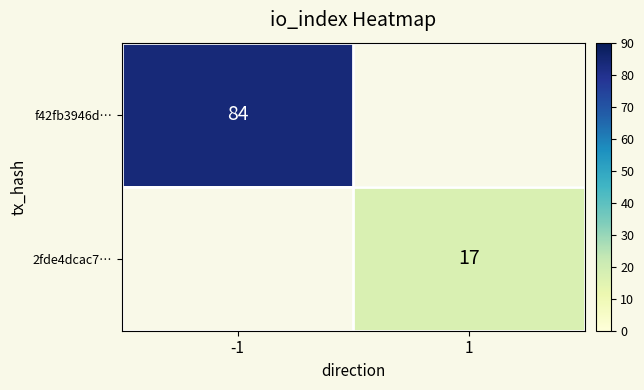

True or false: f42fb3946d… has a value of 84 at -1.

True